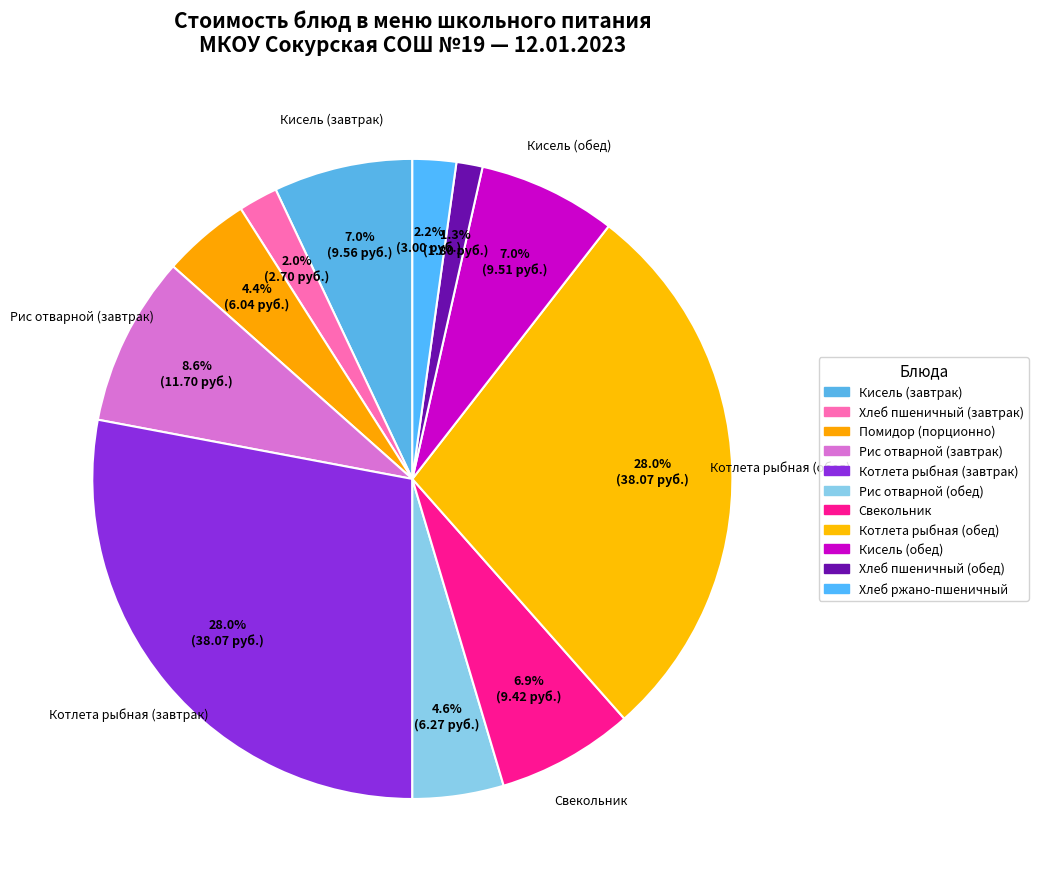

Does Свекольник account for over 50% of the chart?

No